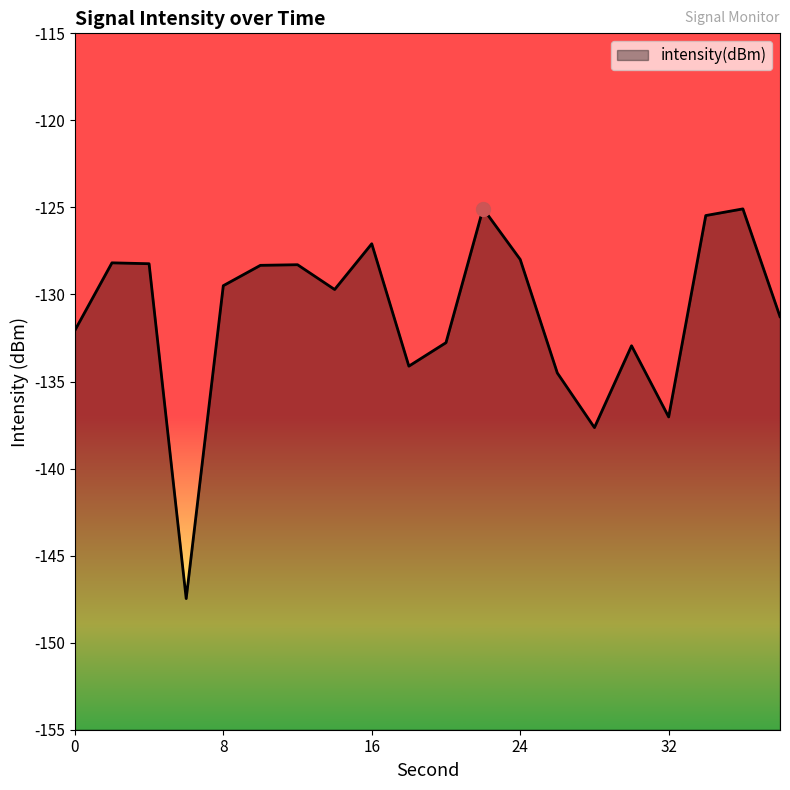

Reading left to right, what are all the values shown in this chart?

-132.1	-128.2	-128.2	-147.5	-129.5	-128.3	-128.3	-129.7	-127.1	-134.1	-132.8	-125.1	-128.0	-134.5	-137.6	-132.9	-137.0	-125.5	-125.1	-131.3